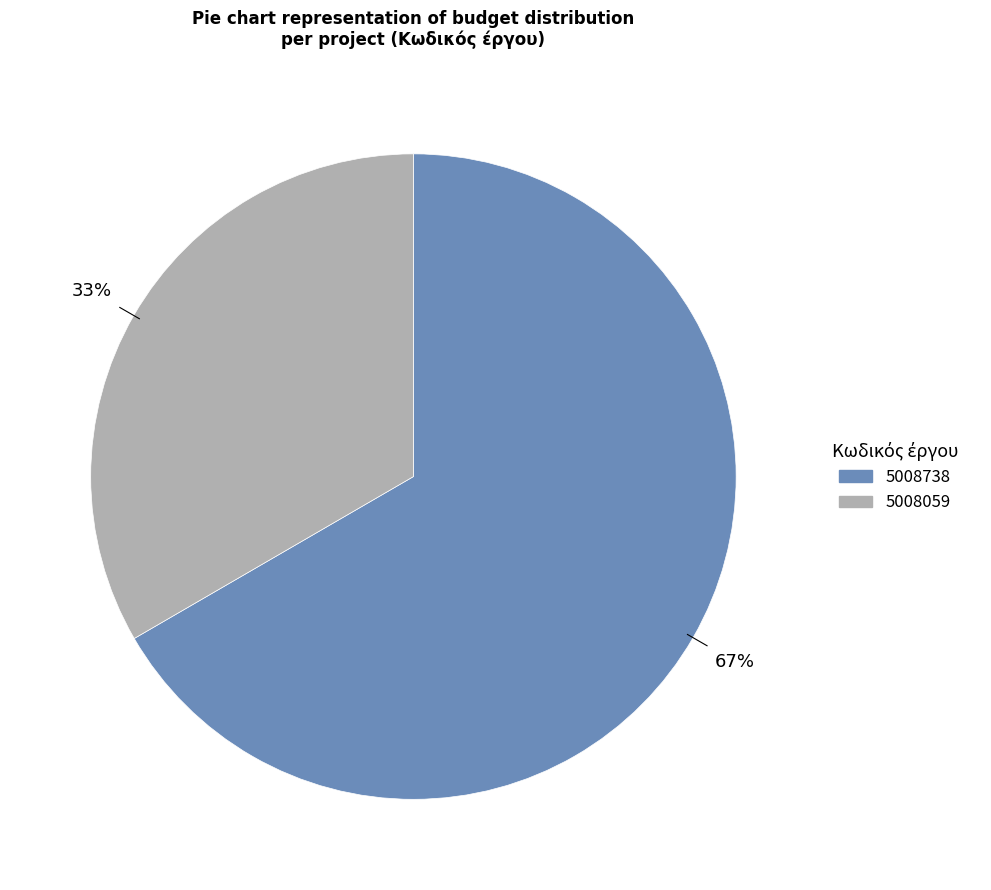

Rank the categories by value from lowest to highest.

5008059, 5008738